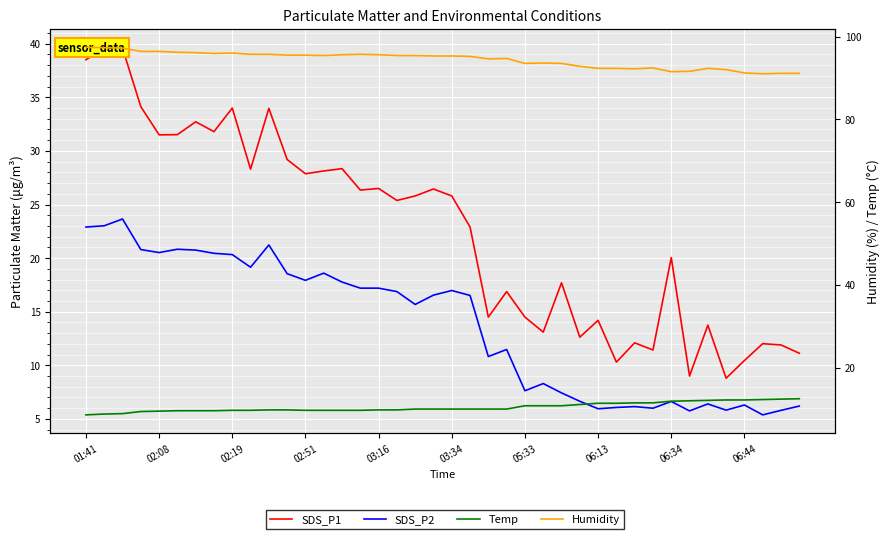

At which category does the chart reach its peak across all series?

01:41